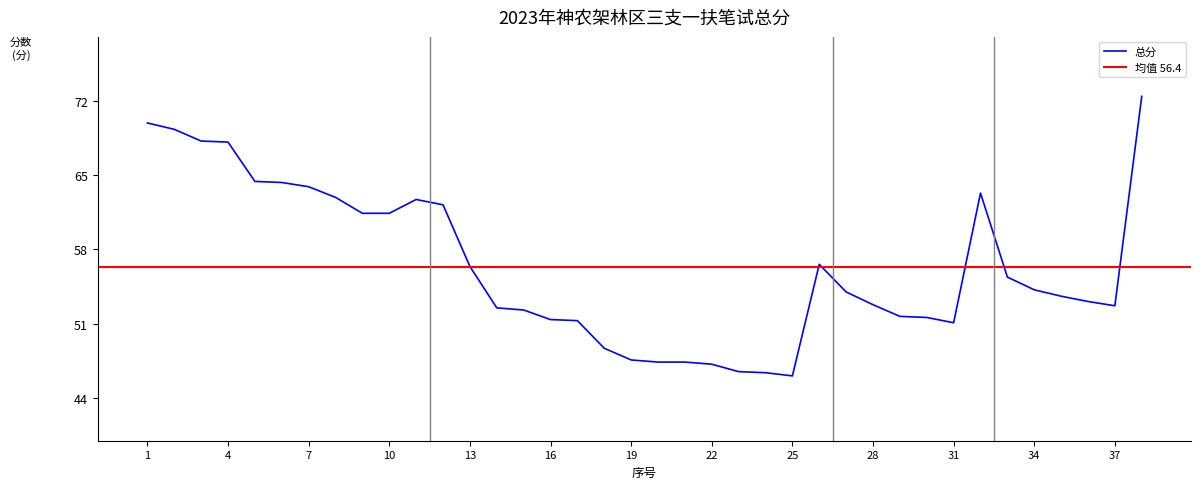

What is the sum of all values?

2142.4